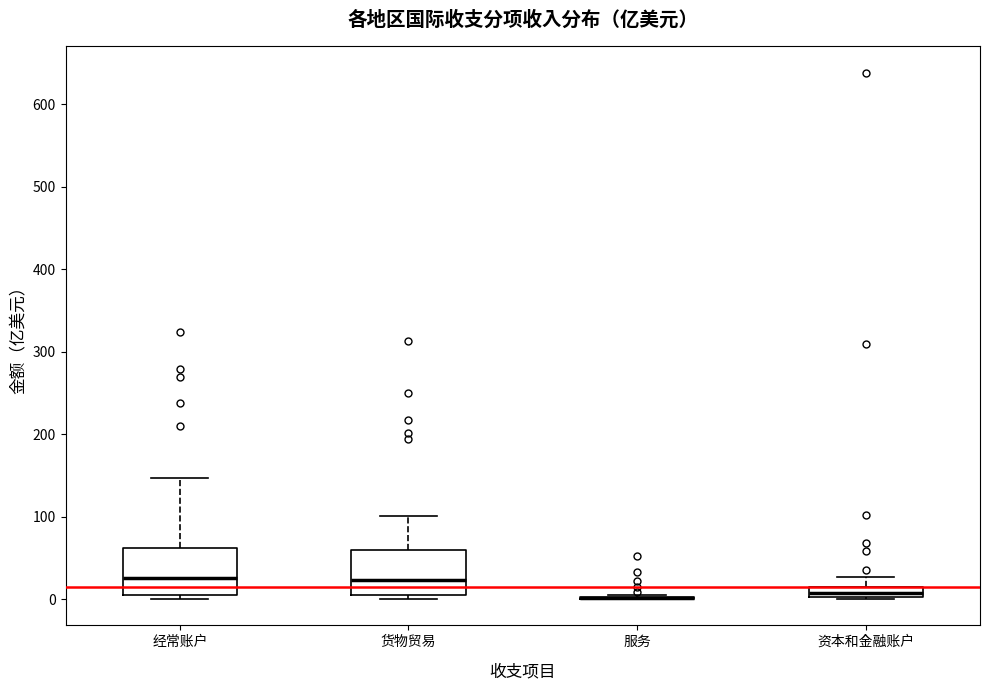

Where is the lower edge of the box for 经常账户 on the y-axis? The values are not printed on the chart, so give them approximately, as read against the axis.

10